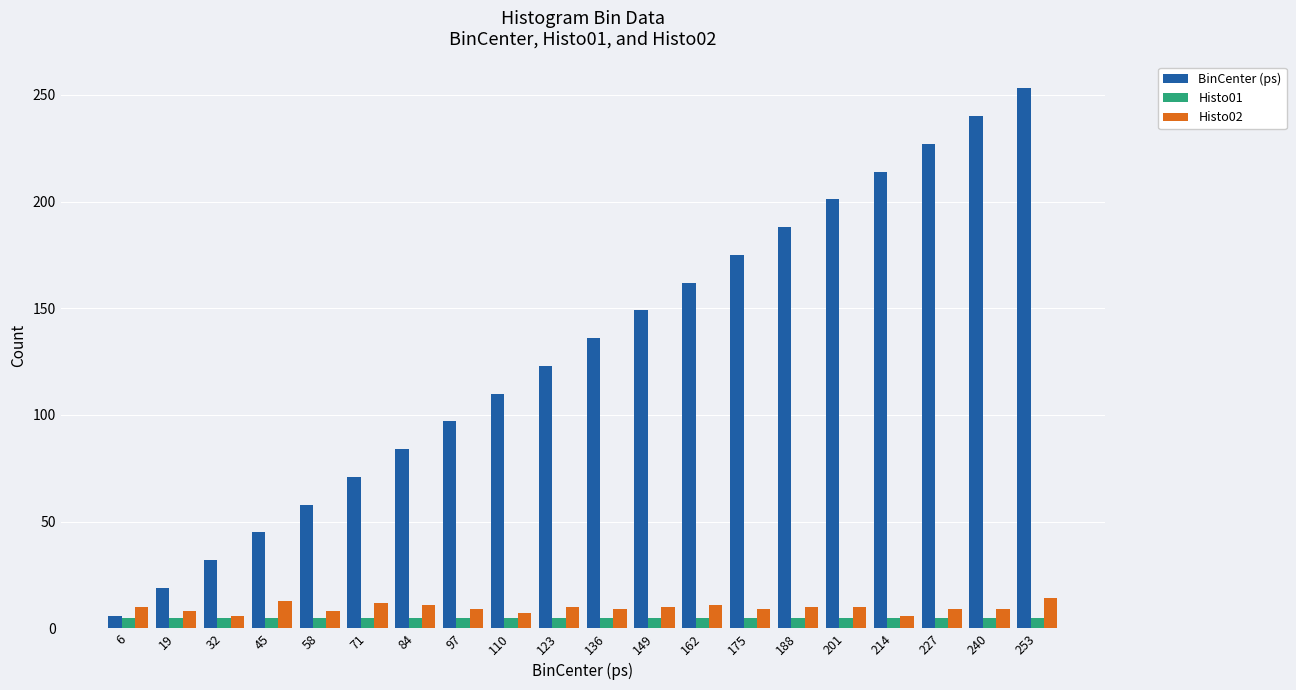

Which series has the largest range (max minus min)?

BinCenter (ps)